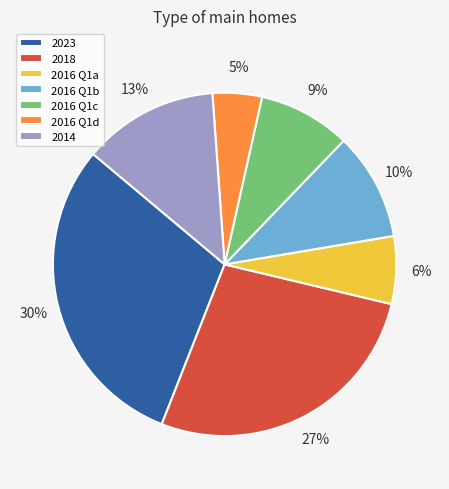

The 2016 Q1c slice represents 1% of the pie. True or false?

False